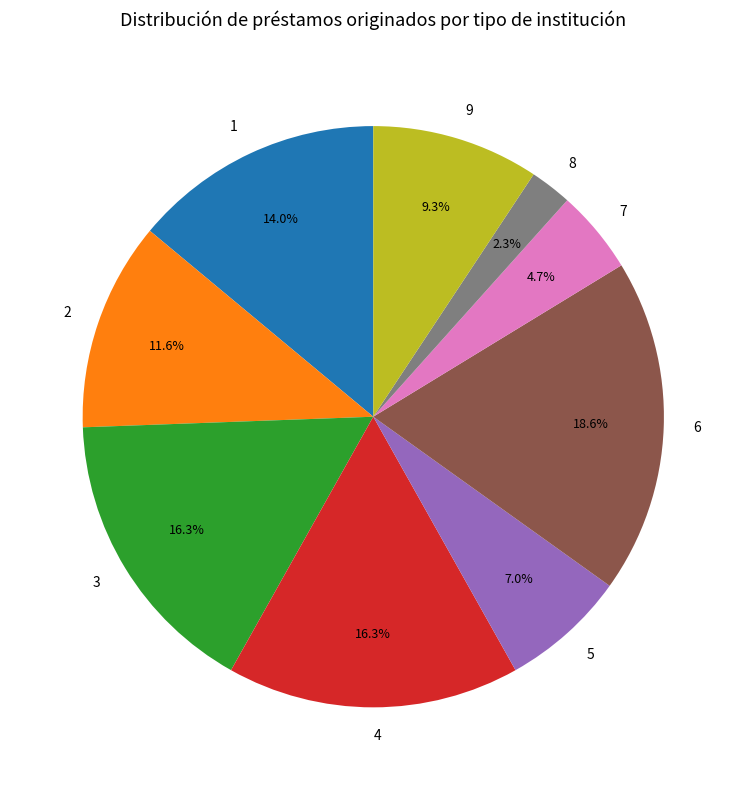

Is 3 the majority of the pie?

No